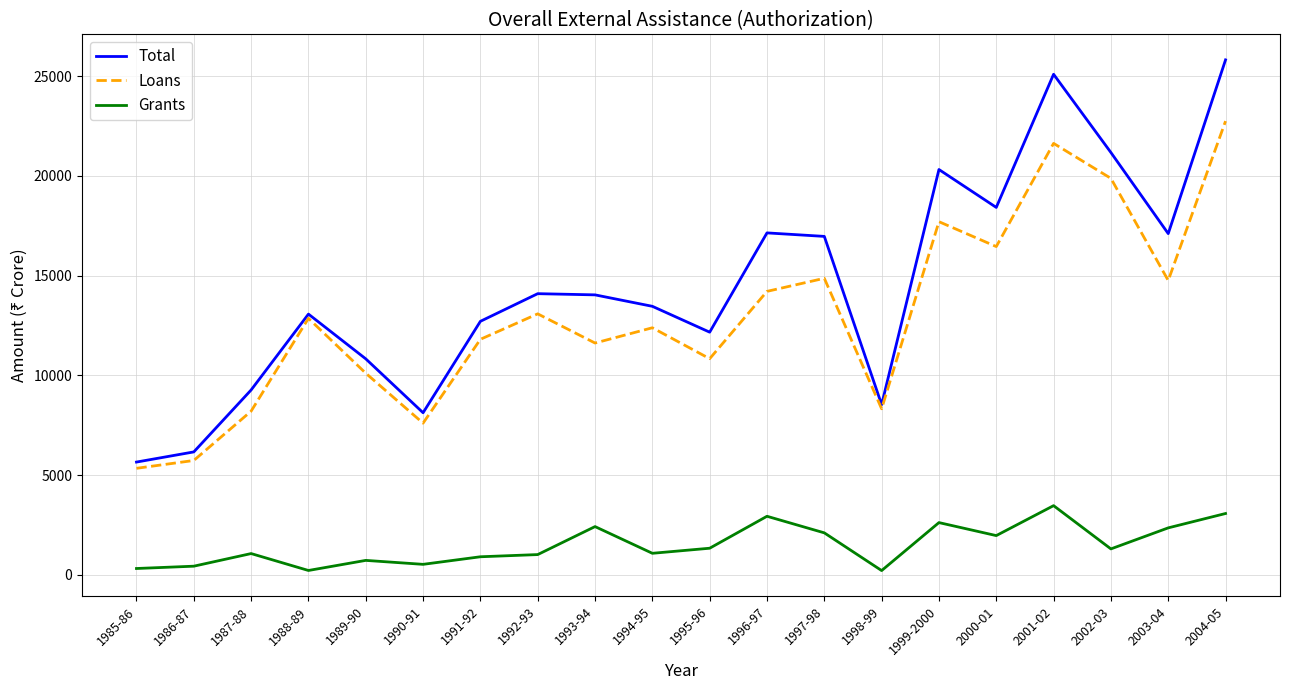

Is this an area chart (filled region under the line)?

No